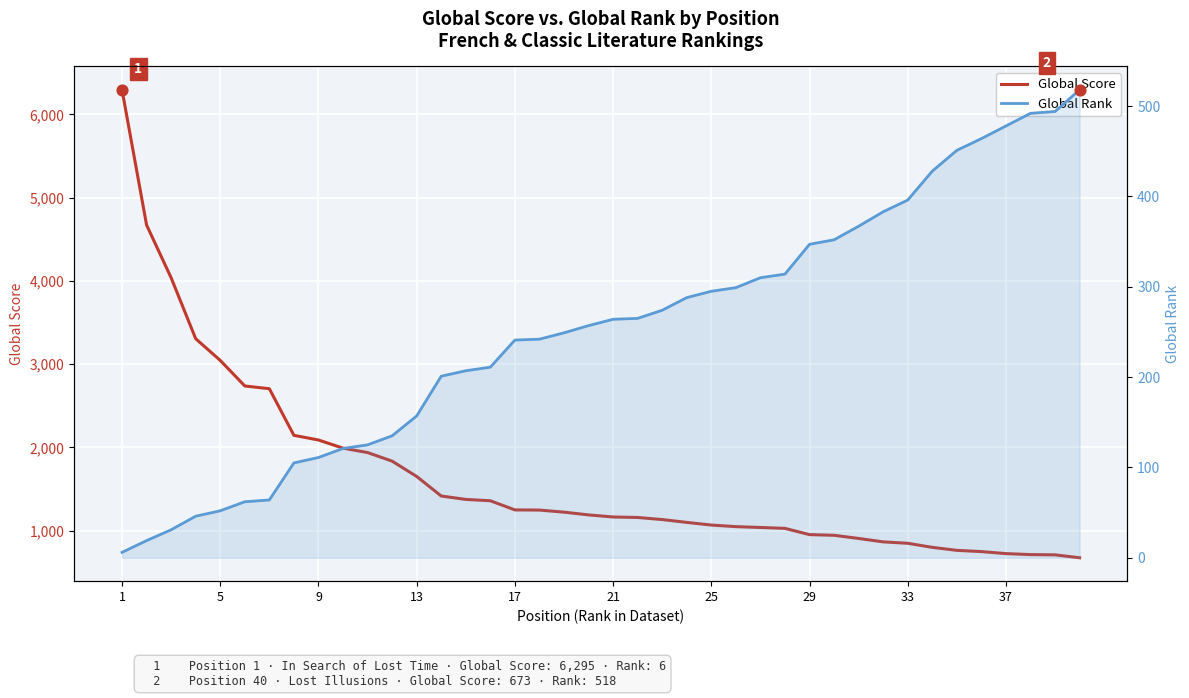

Which series contains the highest Y value?

Global Score